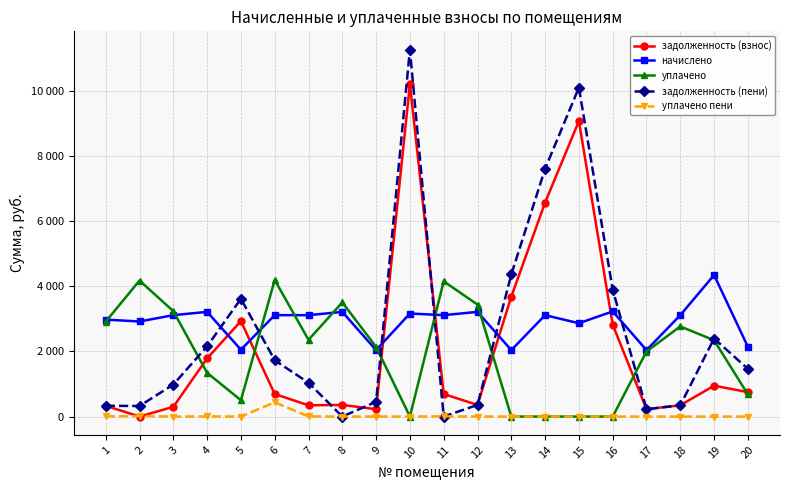

True or false: начислено and уплачено пени cross at least once.

False